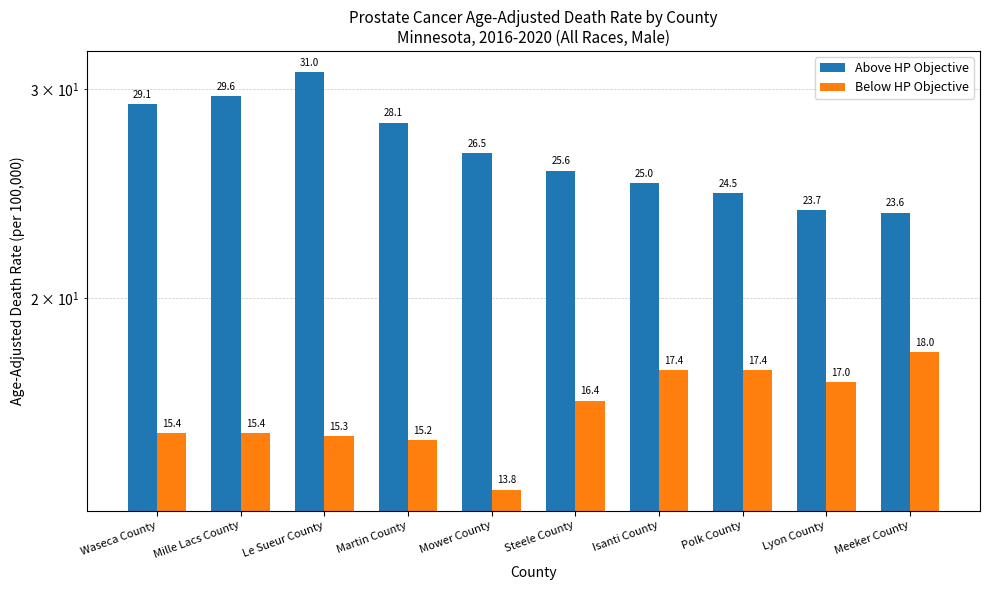

Which label corresponds to the smallest value in the chart?

Mower County